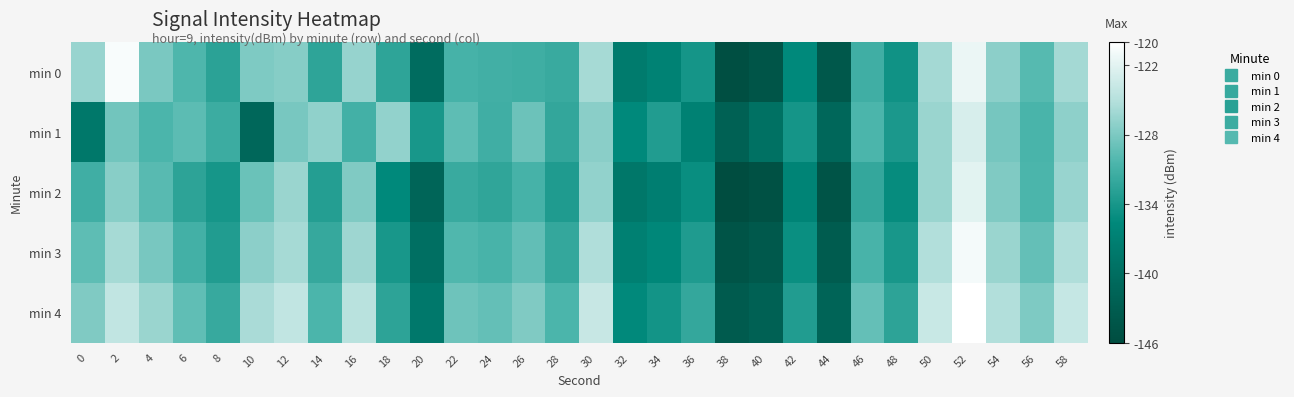

Reading left to right, what are all the values shown in this chart?

min 0: 0=-126.5	2=-120.5	4=-128.1	6=-130.3	8=-132.7	10=-127.8	12=-127.5	14=-132.4	16=-126.7	18=-132.4	20=-140.3	22=-130.9	24=-131.1	26=-131.3	28=-131.7	30=-125.9	32=-137.8	34=-136.8	36=-134.2	38=-145.6	40=-144.4	42=-135.6	44=-143.9	46=-131.2	48=-134.4	50=-125.9	52=-121.3	54=-127.1	56=-129.9	58=-126.0
min 1: 0=-138.3	2=-128.5	4=-130.5	6=-129.6	8=-131.5	10=-141.0	12=-128.2	14=-127.0	16=-131.0	18=-126.9	20=-134.0	22=-129.5	24=-131.2	26=-128.8	28=-132.1	30=-127.3	32=-135.6	34=-133.4	36=-136.8	38=-142.1	40=-139.5	42=-134.2	44=-141.0	46=-130.5	48=-133.8	50=-126.4	52=-122.7	54=-128.3	56=-130.6	58=-127.1
min 2: 0=-131.2	2=-127.4	4=-129.8	6=-132.5	8=-134.1	10=-128.9	12=-126.5	14=-133.2	16=-127.8	18=-135.6	20=-141.5	22=-131.7	24=-132.3	26=-130.8	28=-133.5	30=-126.9	32=-138.4	34=-137.2	36=-135.0	38=-146.1	40=-145.0	42=-136.3	44=-144.5	46=-132.0	48=-135.2	50=-126.5	52=-122.0	54=-127.8	56=-130.5	58=-126.6
min 3: 0=-129.5	2=-125.8	4=-128.2	6=-131.0	8=-133.4	10=-127.2	12=-125.8	14=-131.9	16=-126.2	18=-134.0	20=-139.8	22=-130.2	24=-130.7	26=-129.3	28=-132.0	30=-125.3	32=-137.0	34=-135.8	36=-133.5	38=-144.6	40=-143.6	42=-134.9	44=-143.1	46=-130.7	48=-134.0	50=-125.2	52=-120.8	54=-126.5	56=-129.2	58=-125.3
min 4: 0=-127.8	2=-124.2	4=-126.5	6=-129.4	8=-131.8	10=-125.6	12=-124.2	14=-130.5	16=-124.7	18=-132.5	20=-138.2	22=-128.7	24=-129.2	26=-127.8	28=-130.5	30=-123.8	32=-135.5	34=-134.3	36=-132.0	38=-143.2	40=-142.1	42=-133.4	44=-141.6	46=-129.2	48=-132.5	50=-123.7	52=-119.4	54=-125.2	56=-127.9	58=-123.9